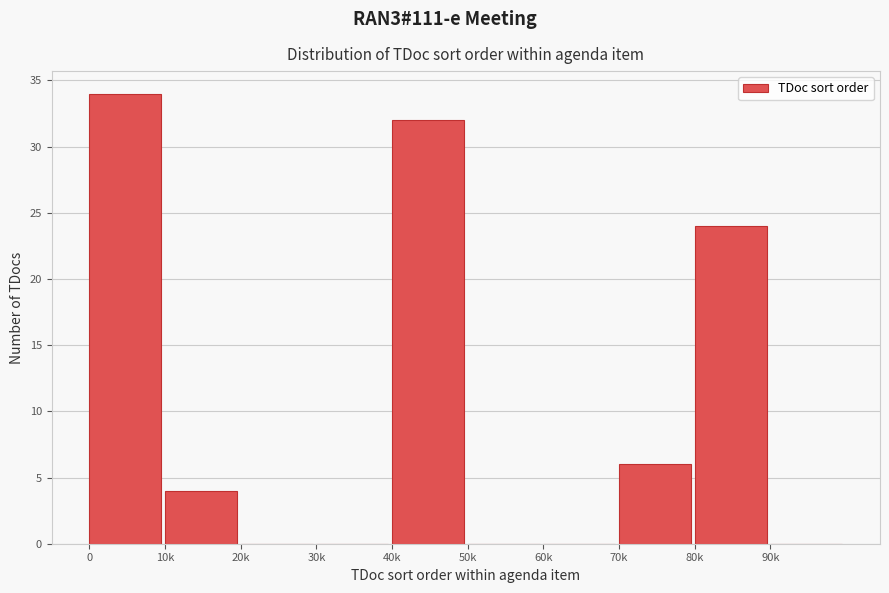

The value at 0 is 49. True or false?

False